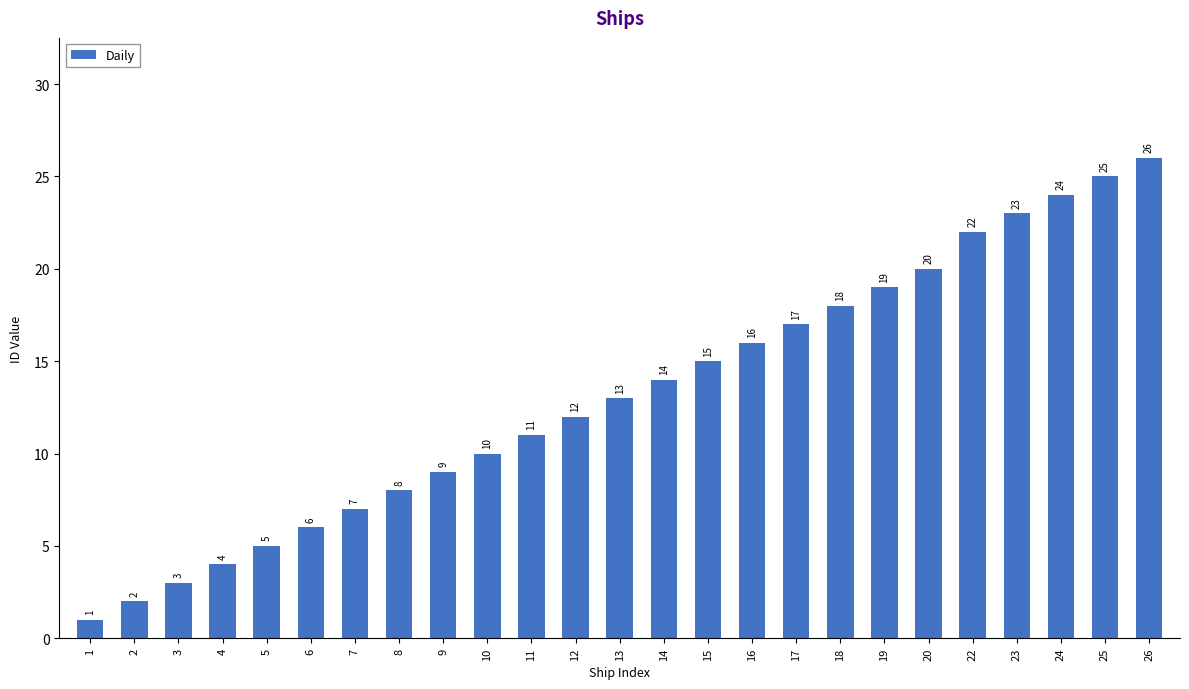

Reading right to left, list all the values displayed in this chart.

26	25	24	23	22	20	19	18	17	16	15	14	13	12	11	10	9	8	7	6	5	4	3	2	1